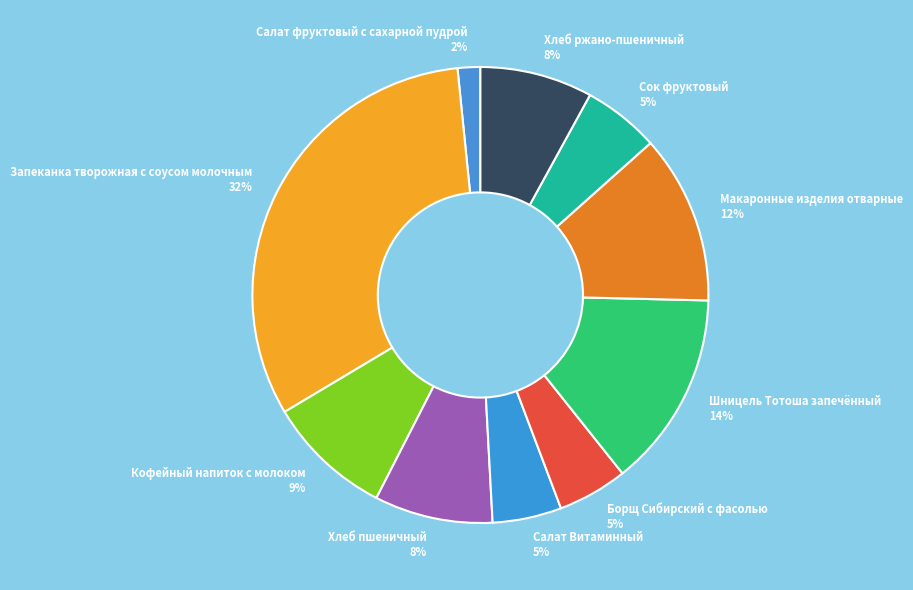

To the nearest percent, what percentage of the pie is Шницель Тотоша запечённый?

14%